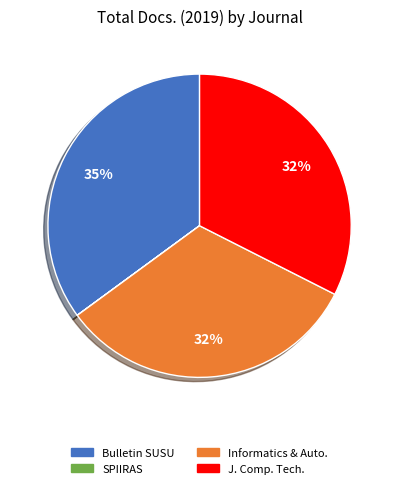

To the nearest percent, what is the average slice percentage?

25%